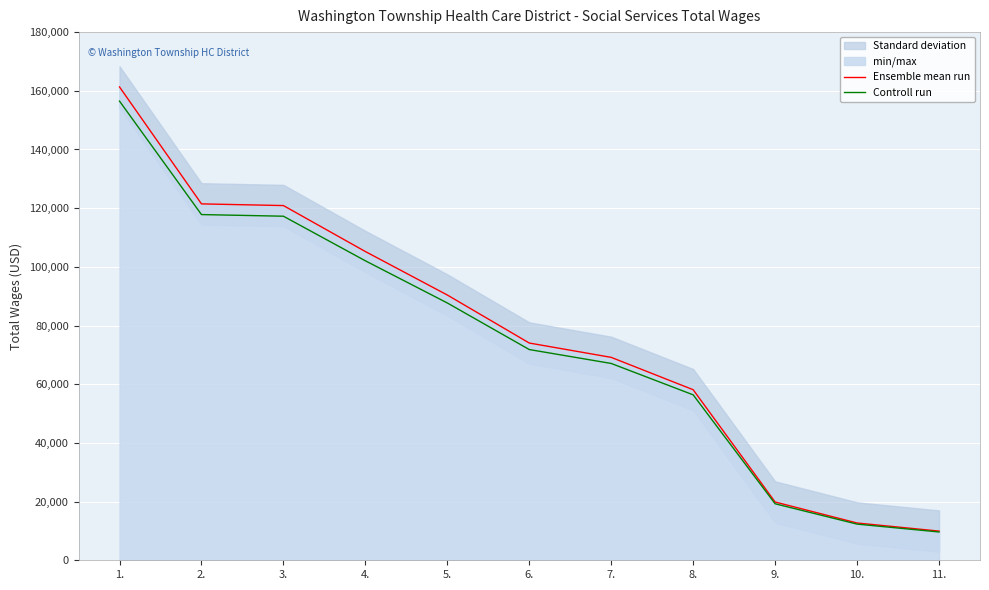

How many lines are shown in the chart?

2